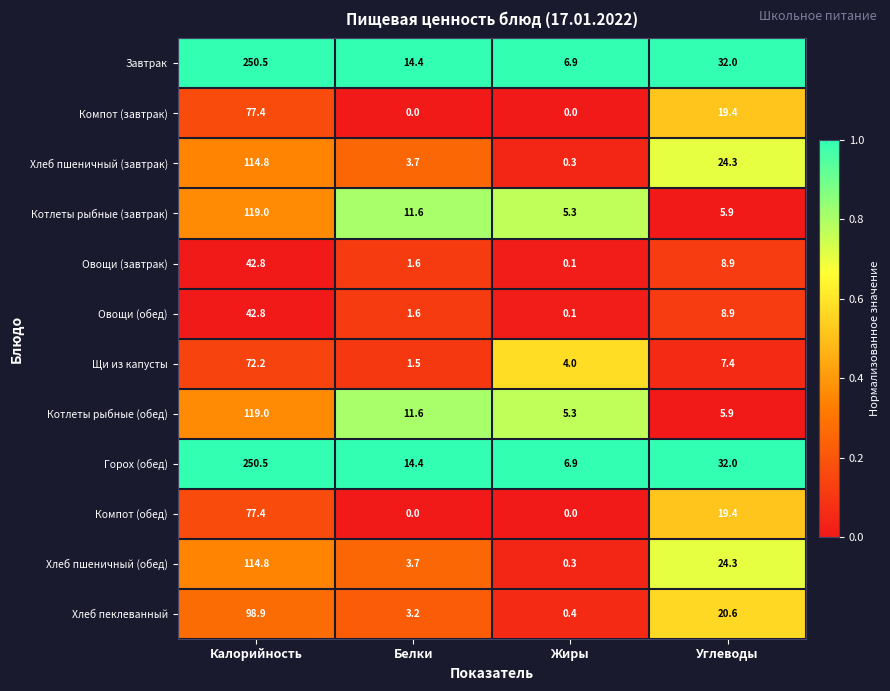

Rank the categories by Котлеты рыбные (завтрак) value from highest to lowest.

Калорийность, Белки, Углеводы, Жиры